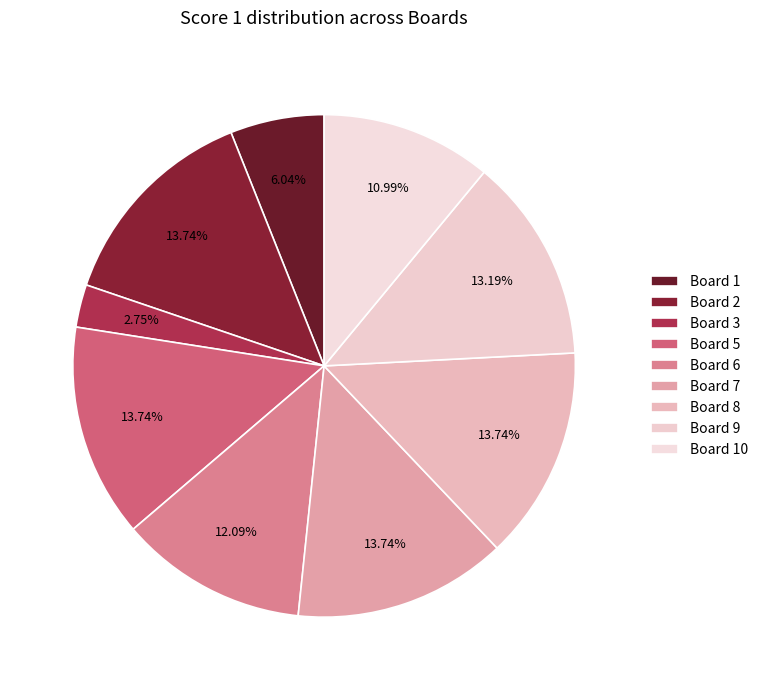

How many segments does this pie chart have?

9